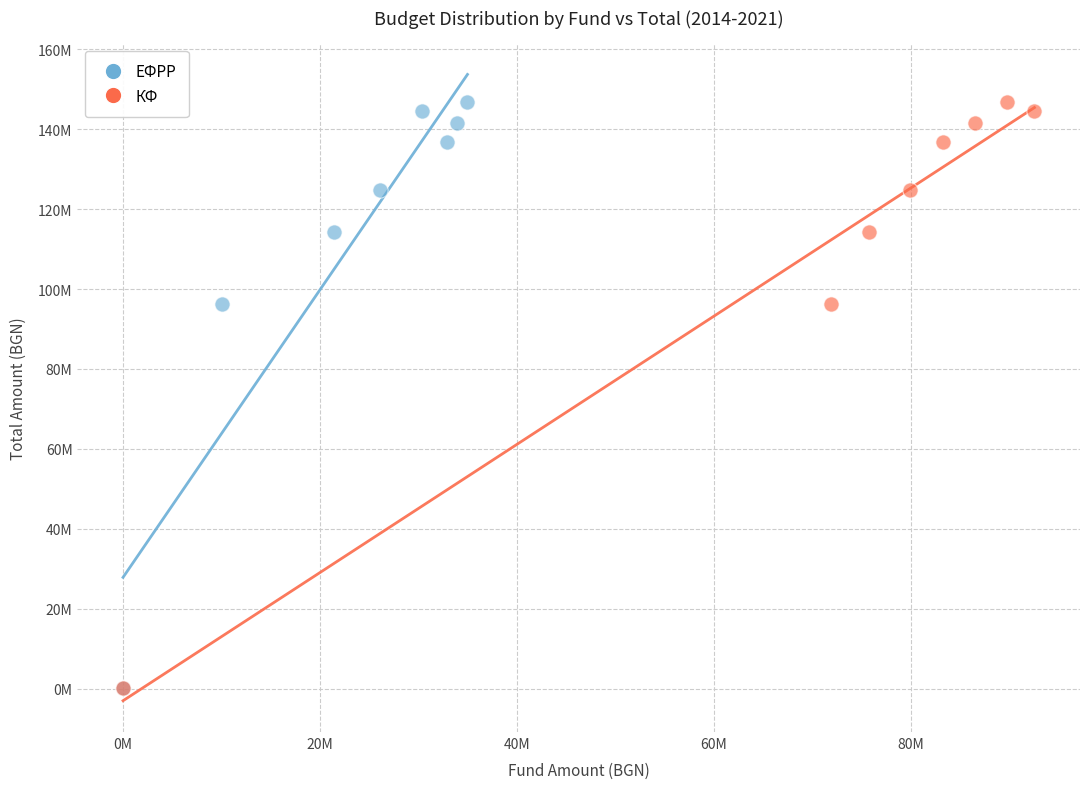

What are all the series names shown in the legend?

ЕФРР, КФ